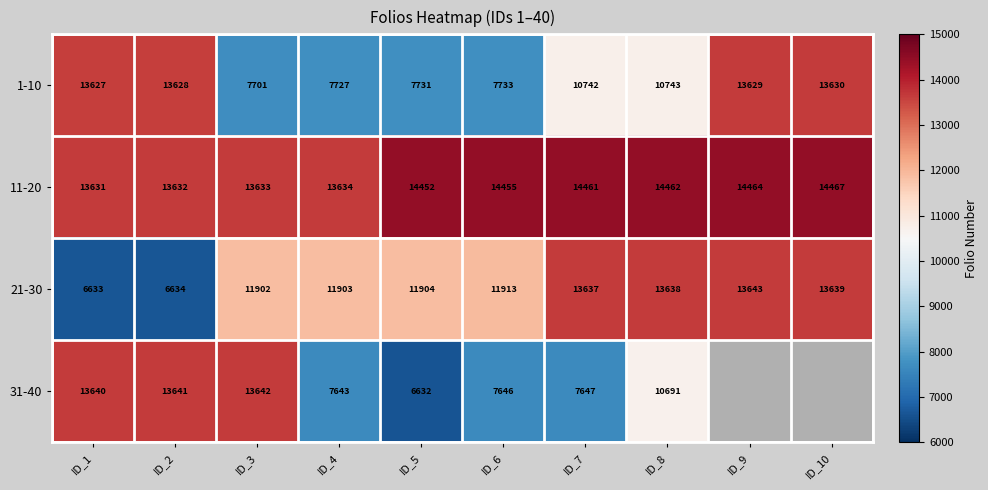

What is the approximate value of 11-20 at ID_10, to the nearest 100?

14500